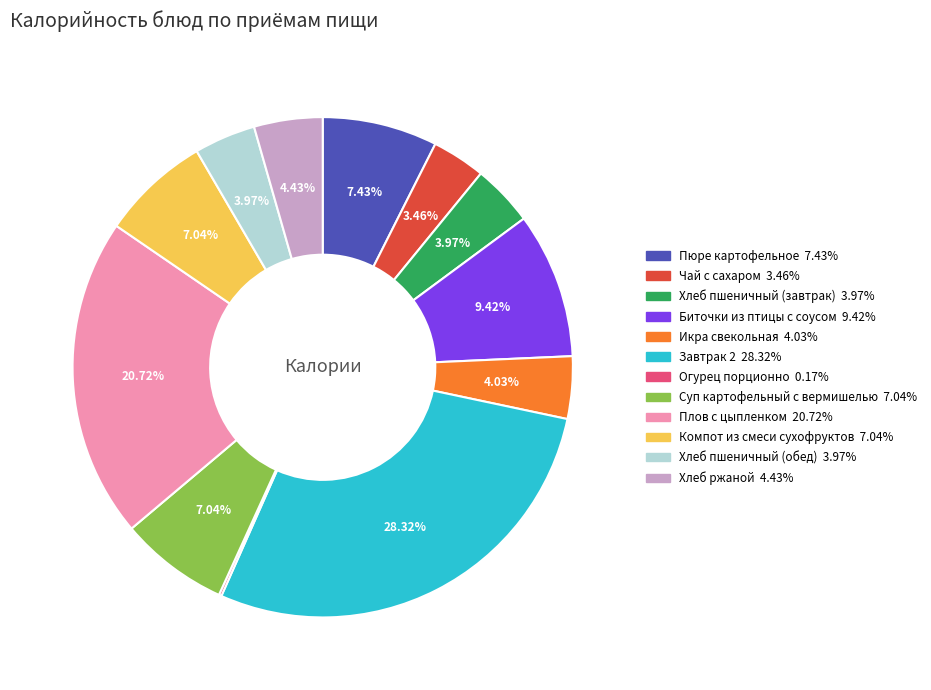

What percentage is the Хлеб пшеничный (обед) slice, to the nearest percent?

4%